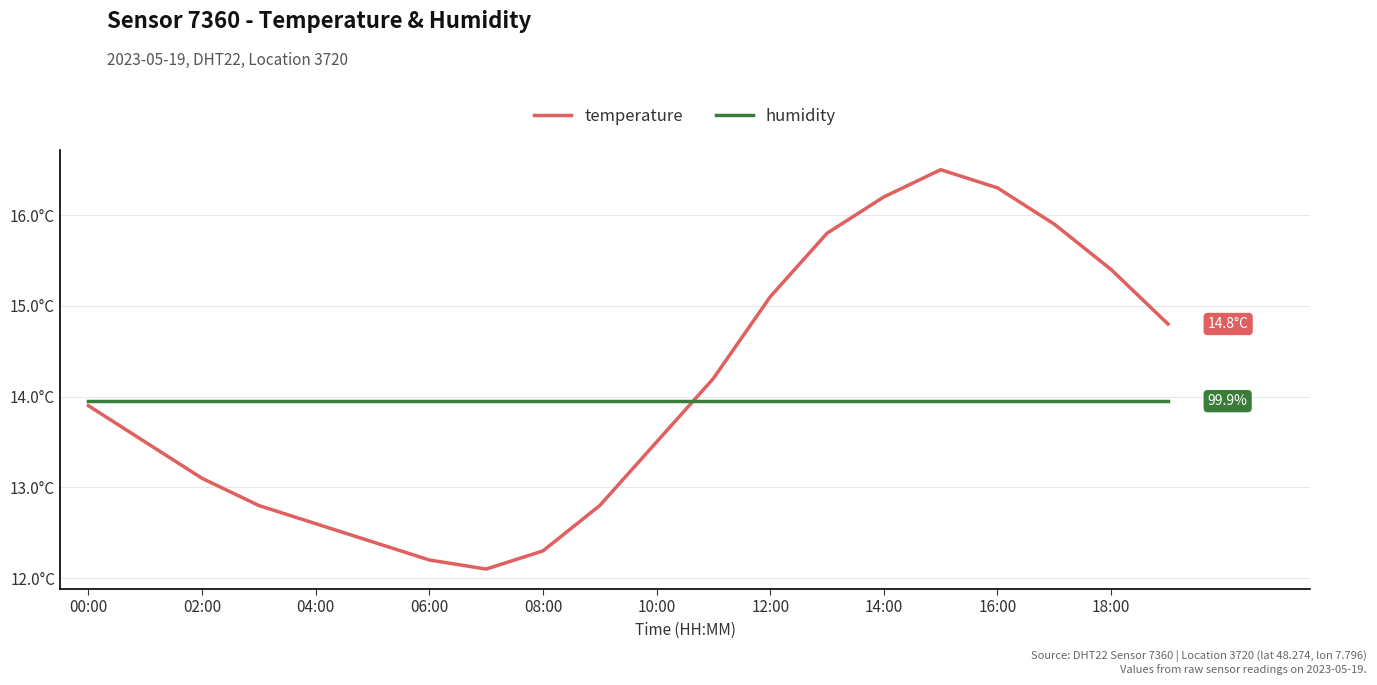

How many times do humidity and temperature cross each other?

1